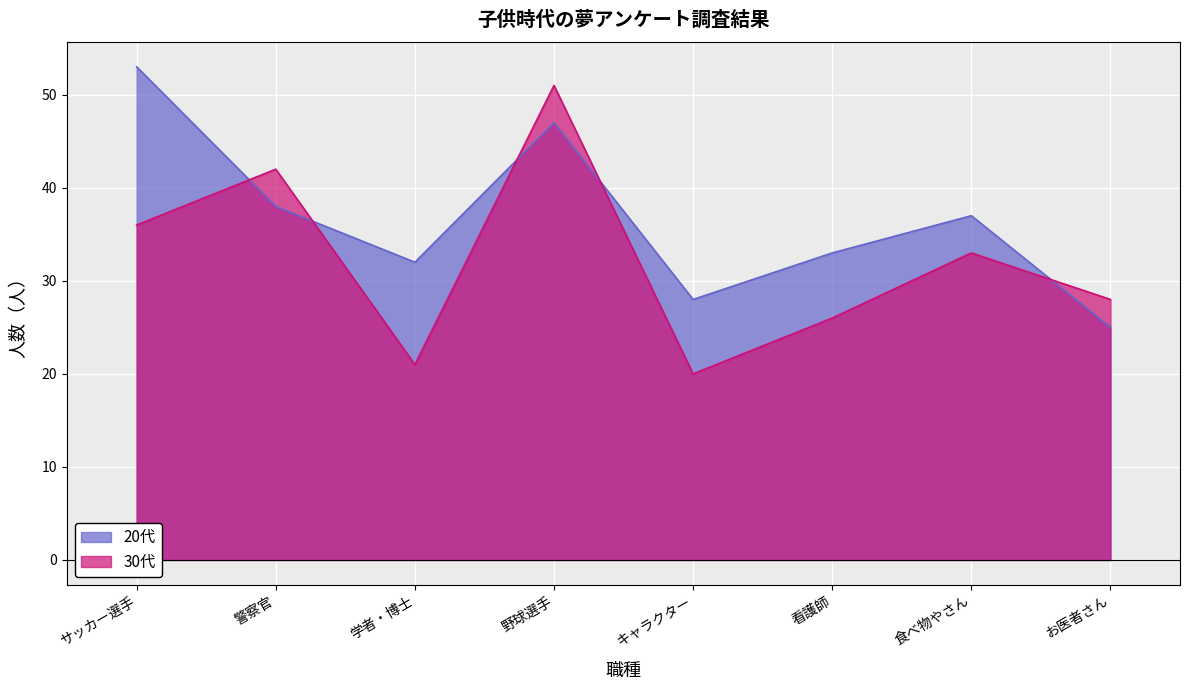

Rank the series by their maximum value, from highest to lowest.

20代, 30代